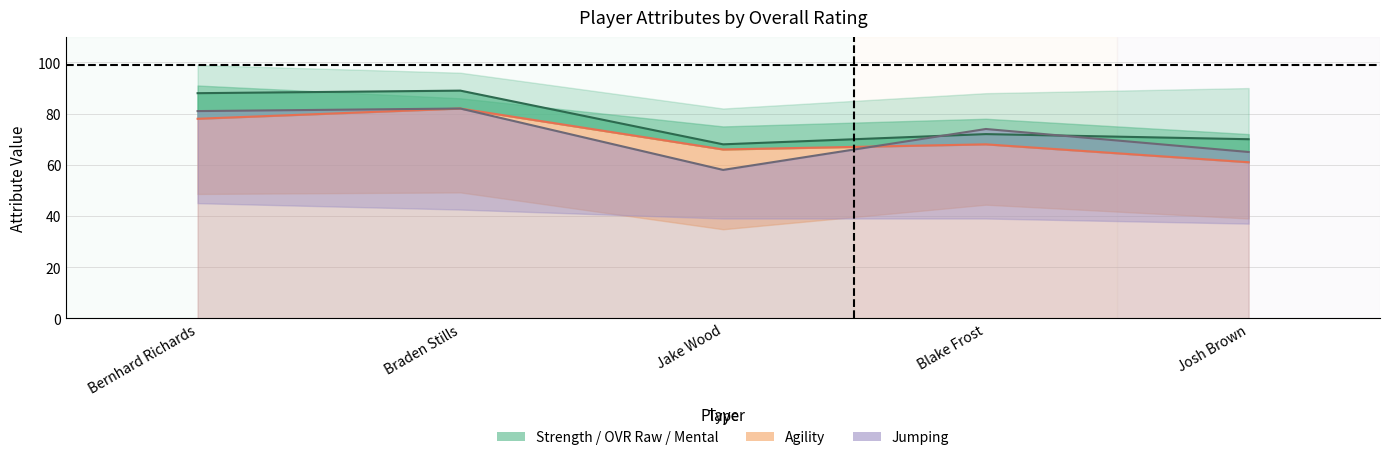

What is the value of the mental_line point at the 5th from the left?

70